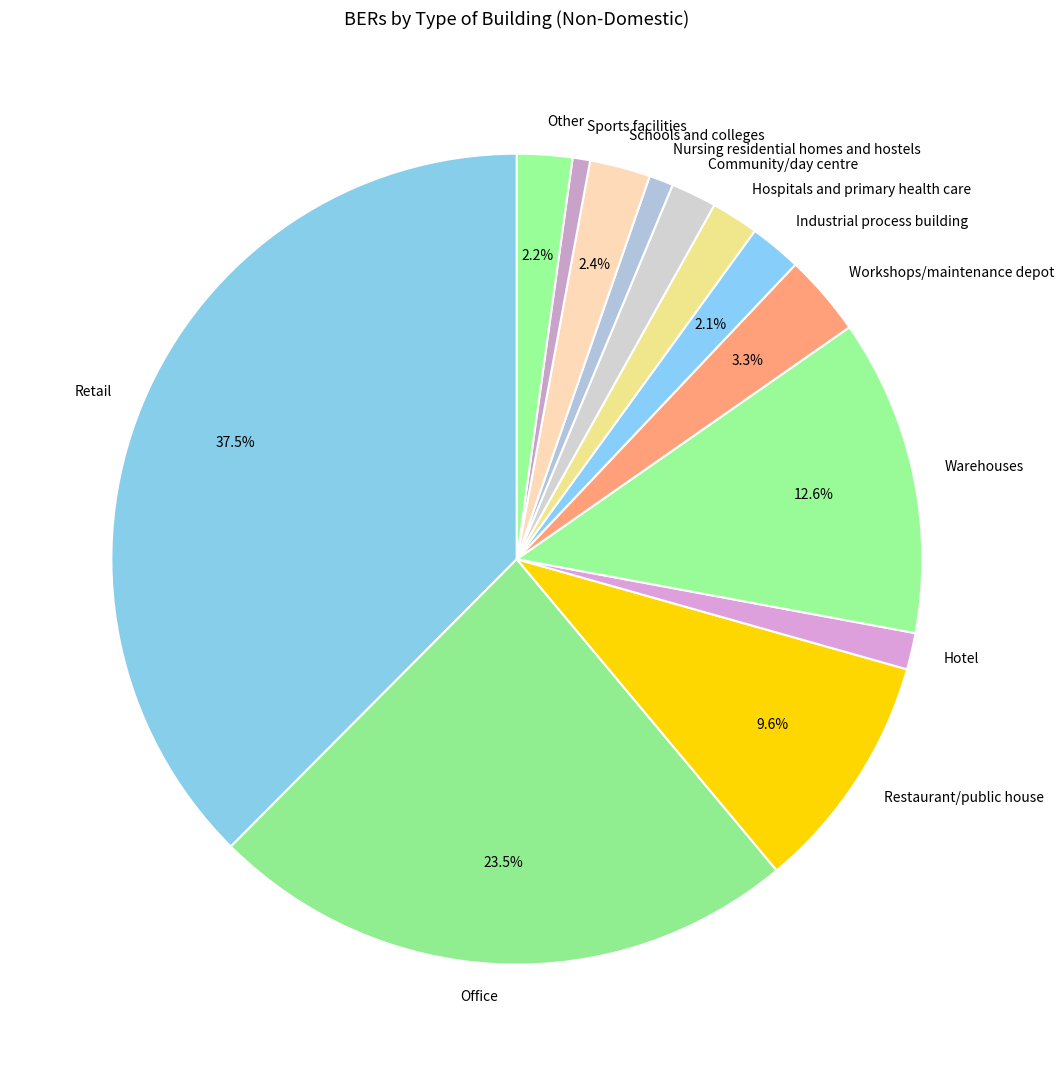

The Hospitals and primary health care slice represents 2% of the pie. True or false?

True